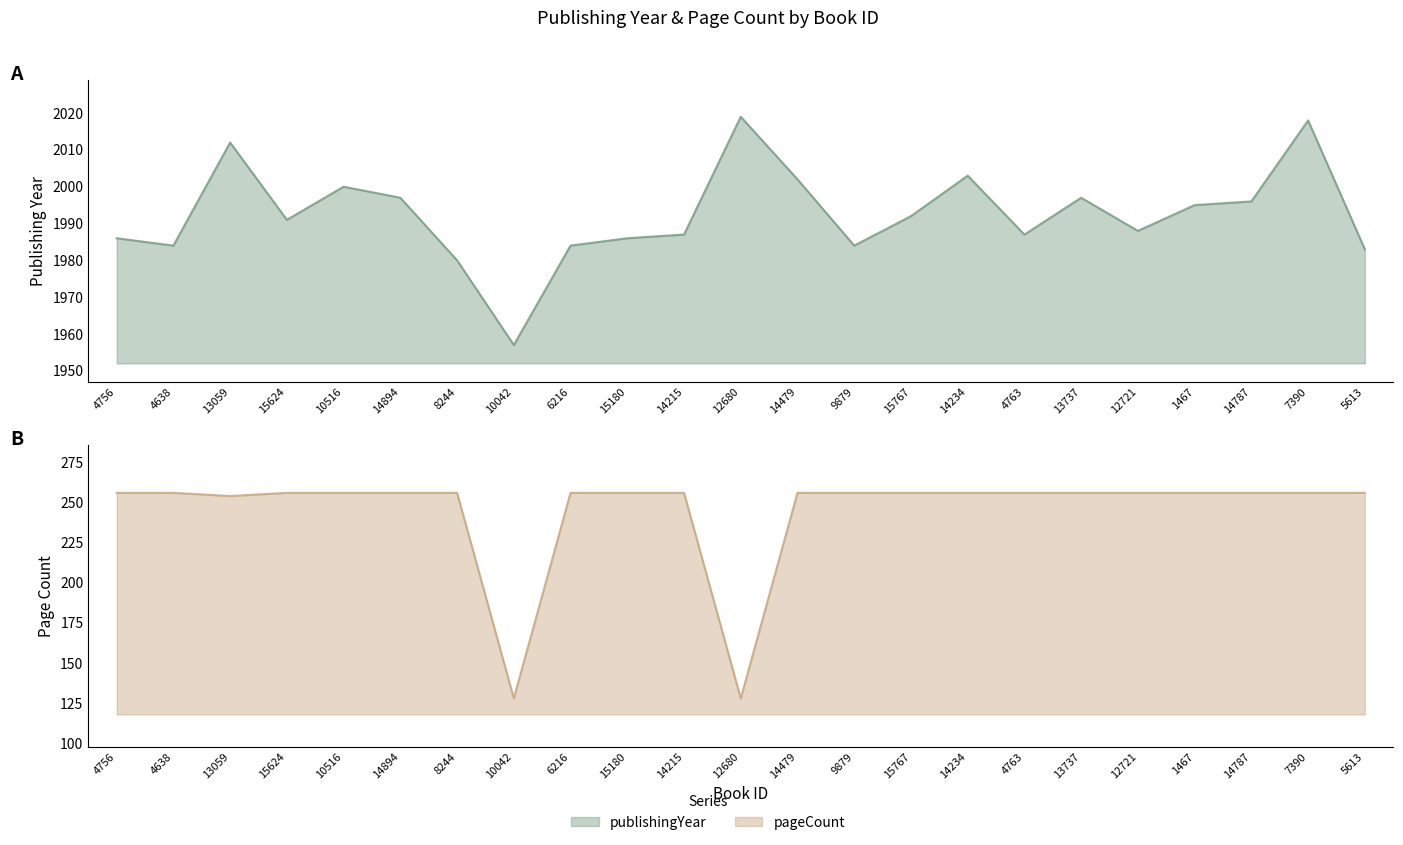

Is the value of pageCount at 9879 greater than the value of publishingYear at 10516?

No